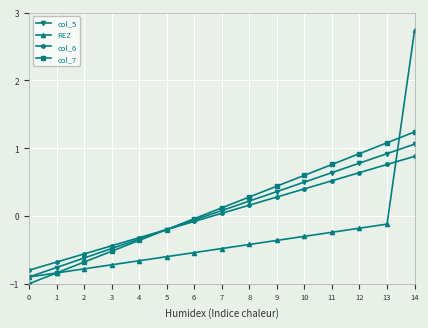

Rank the series by their maximum value, from highest to lowest.

REZ, col_7, col_5, col_6